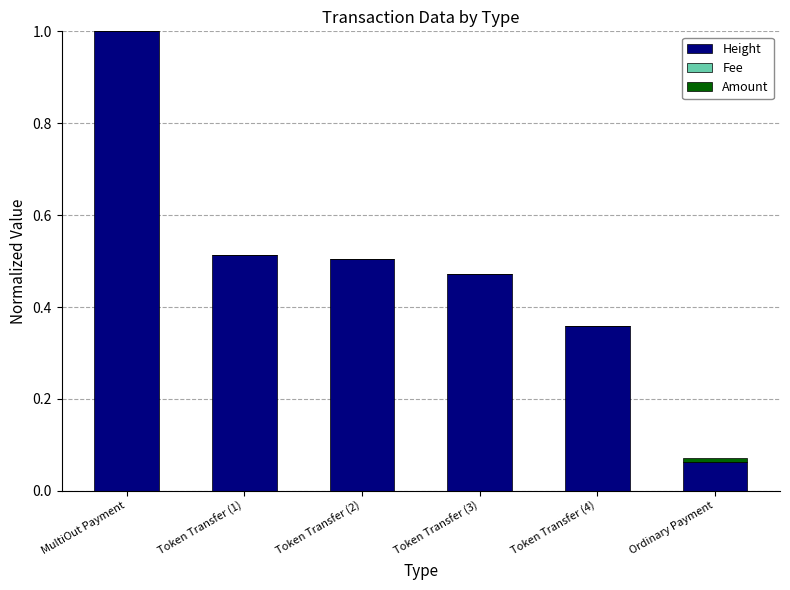

At which category is the sum across all series the highest?

MultiOut Payment